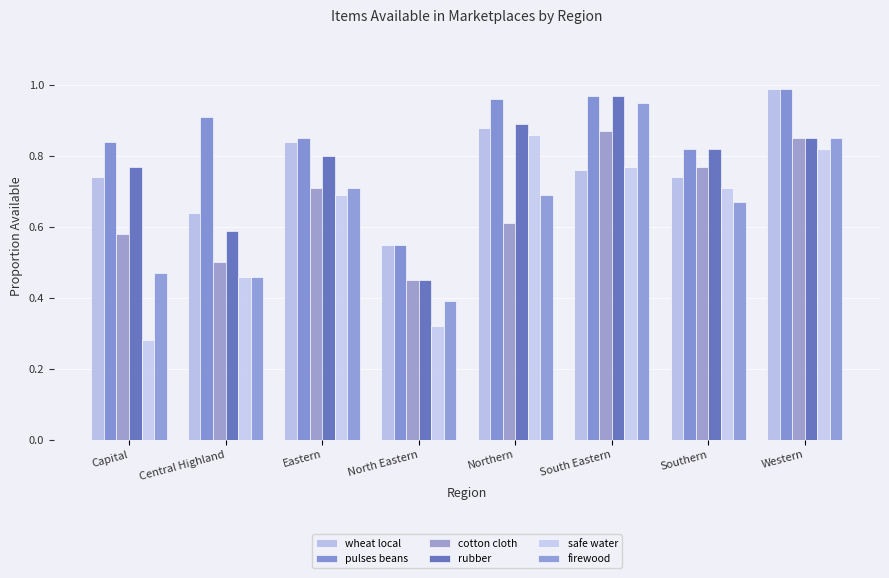

What are all the series names shown in the legend?

wheat local, pulses beans, cotton cloth, rubber, safe water, firewood